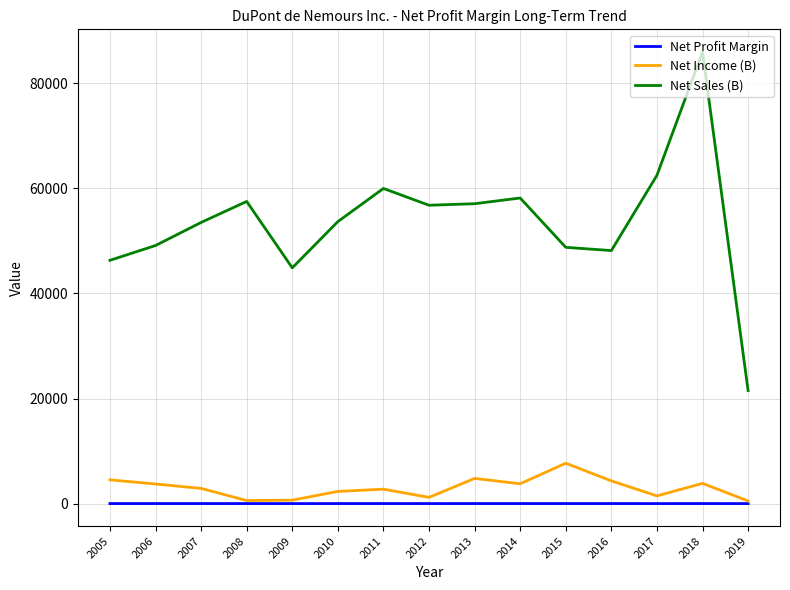

What is the difference between the maximum and minimum values in the Net Income (B) series?

7187.0